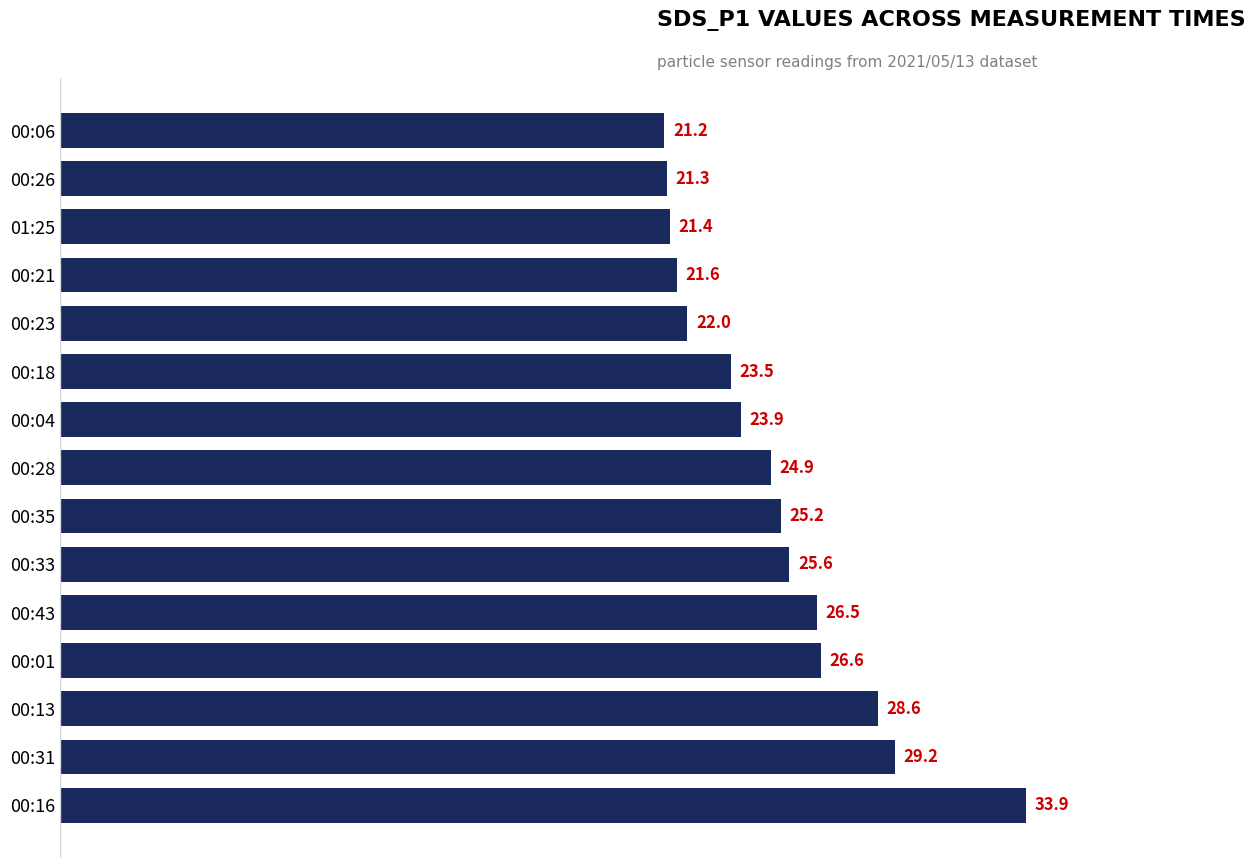

List the labels in order of value, smallest first.

00:06, 00:26, 01:25, 00:21, 00:23, 00:18, 00:04, 00:28, 00:35, 00:33, 00:43, 00:01, 00:13, 00:31, 00:16